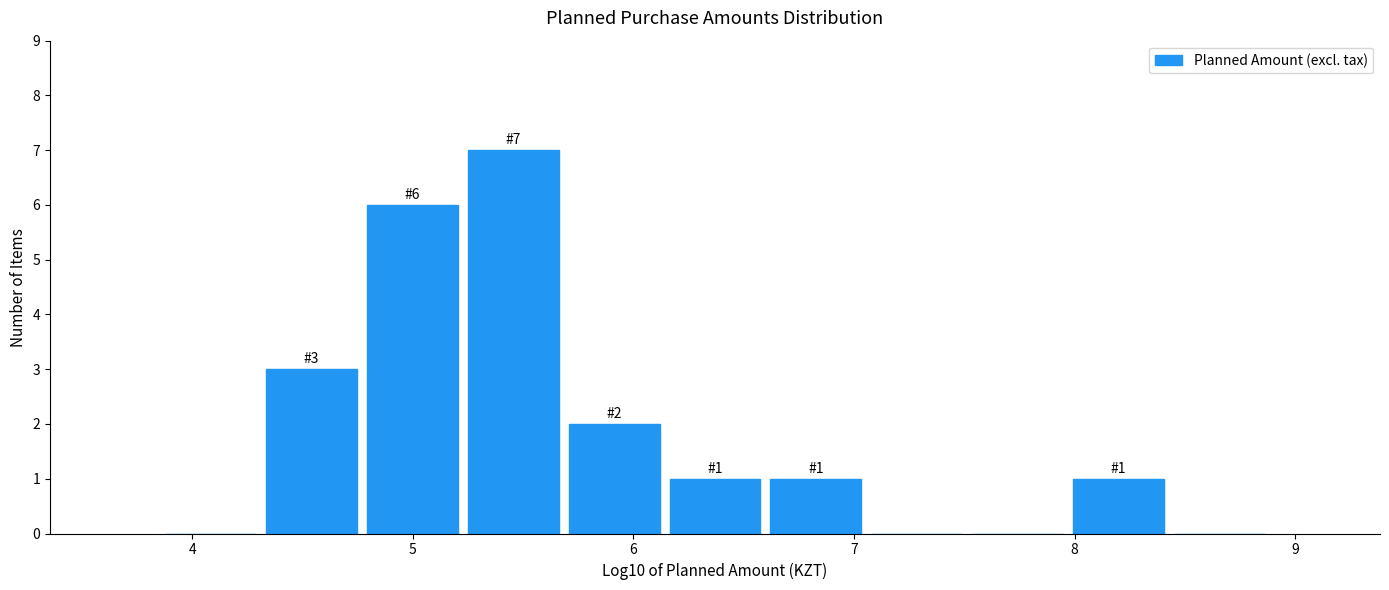

Which range on the x-axis has the tallest bar?

5.2 to 5.7